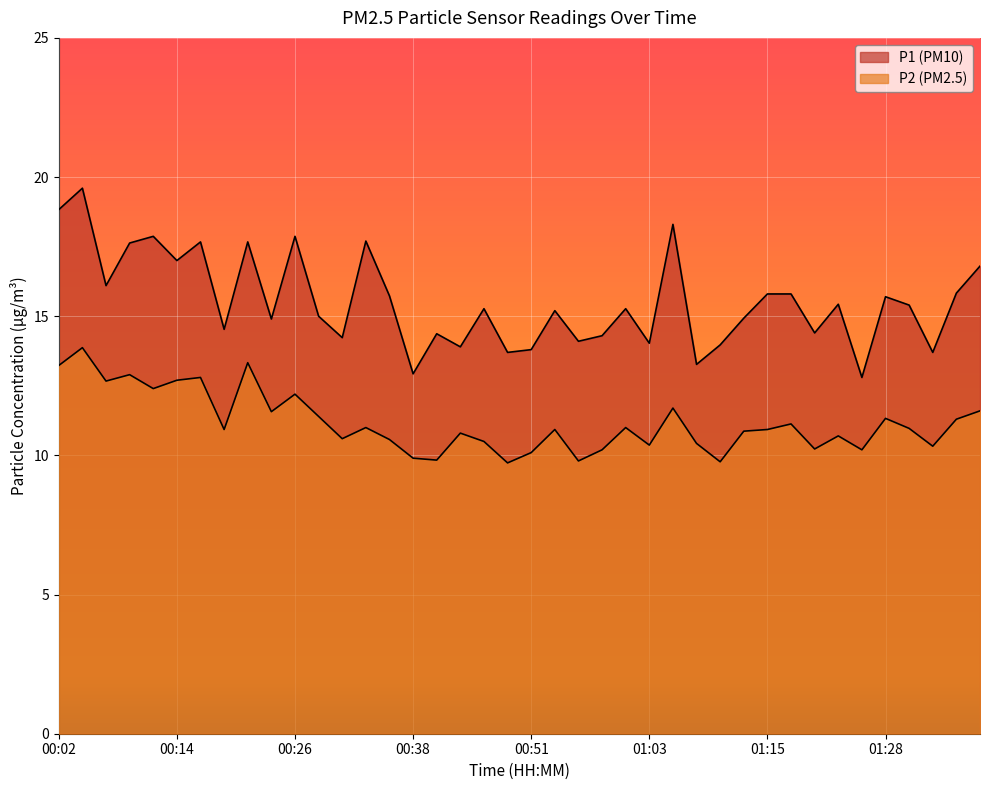

Which series has the widest spread of values?

P1